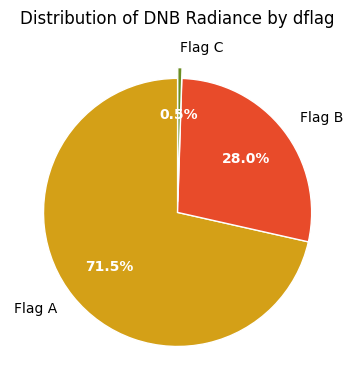

Between Flag B and Flag A, which is larger?

Flag A